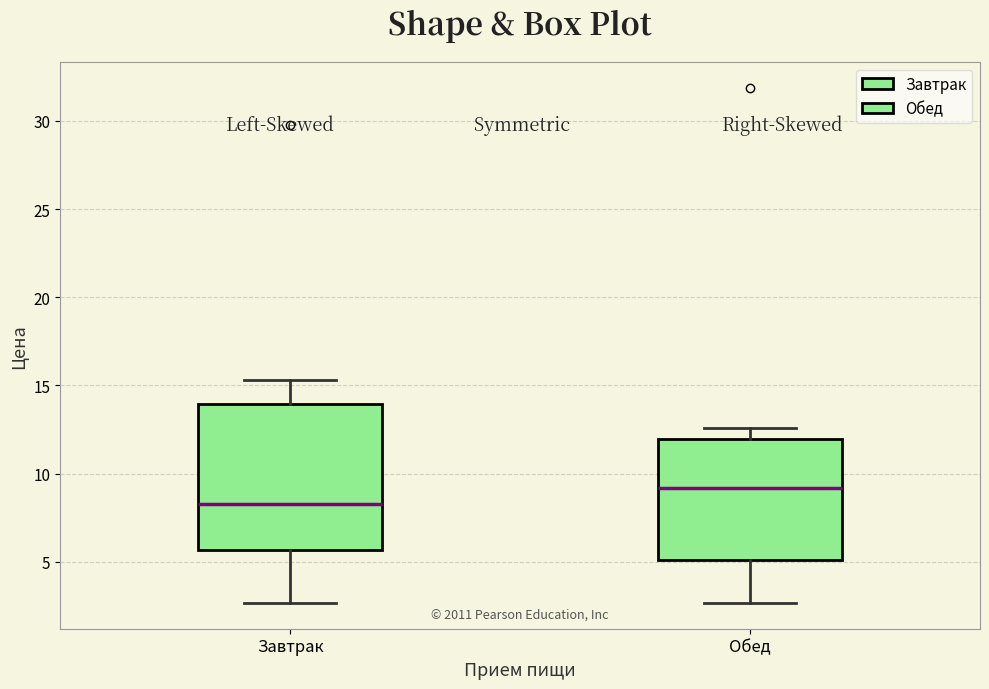

Where does the median line of the box for Обед sit on the y-axis? The values are not printed on the chart, so give them approximately, as read against the axis.

9.0